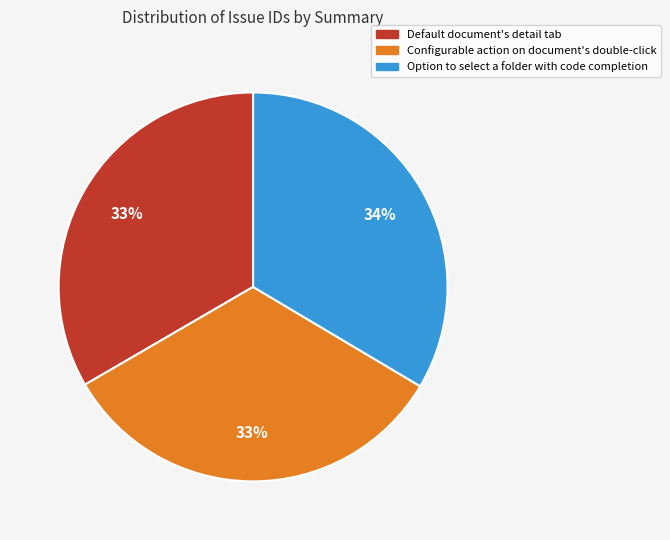

Does Default document's detail tab represent more than half of the total?

No